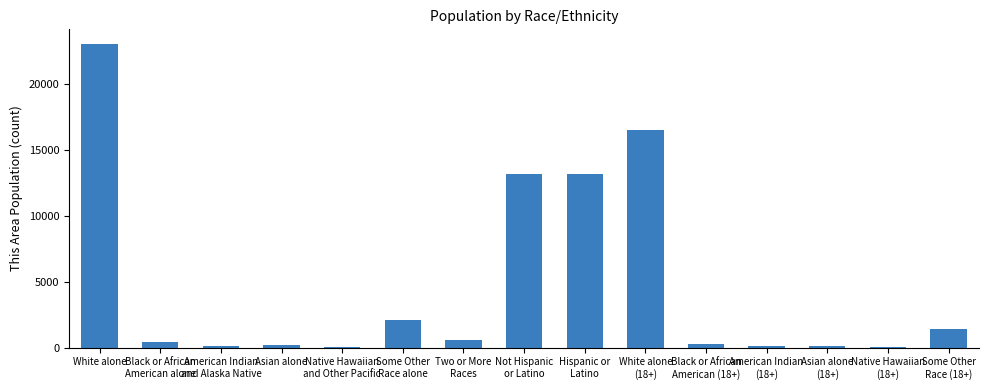

What is the greatest value displayed?

22979